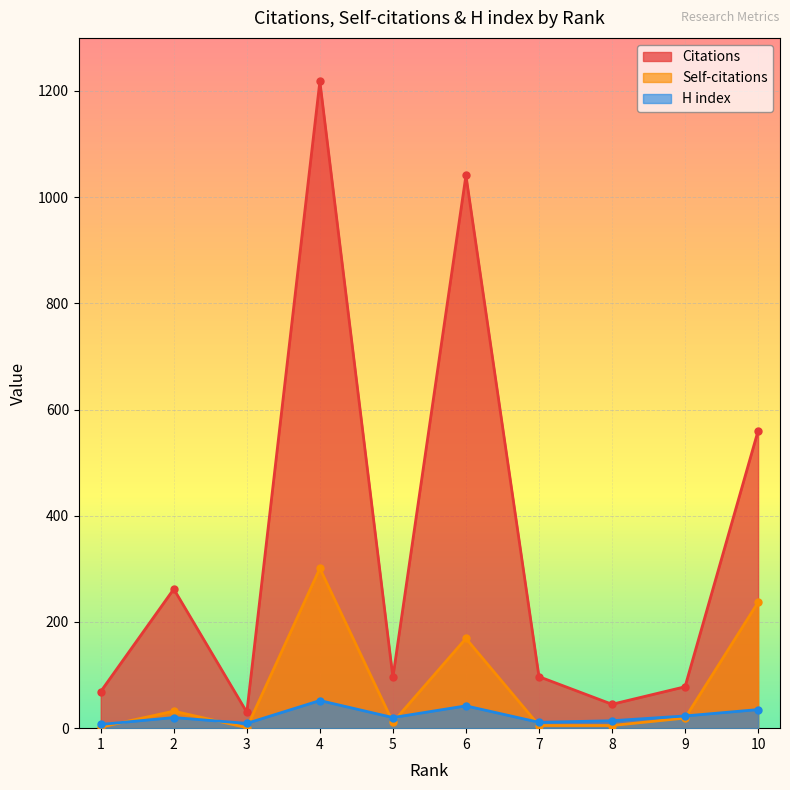

True or false: H index and Citations cross at least once.

False